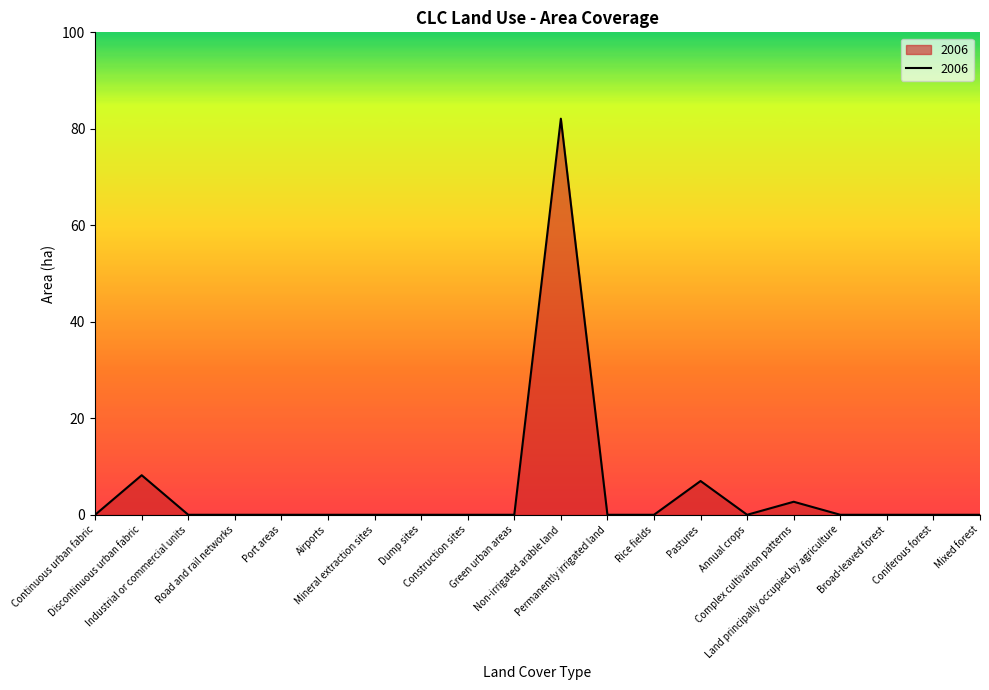

What is the greatest value displayed?

82.1